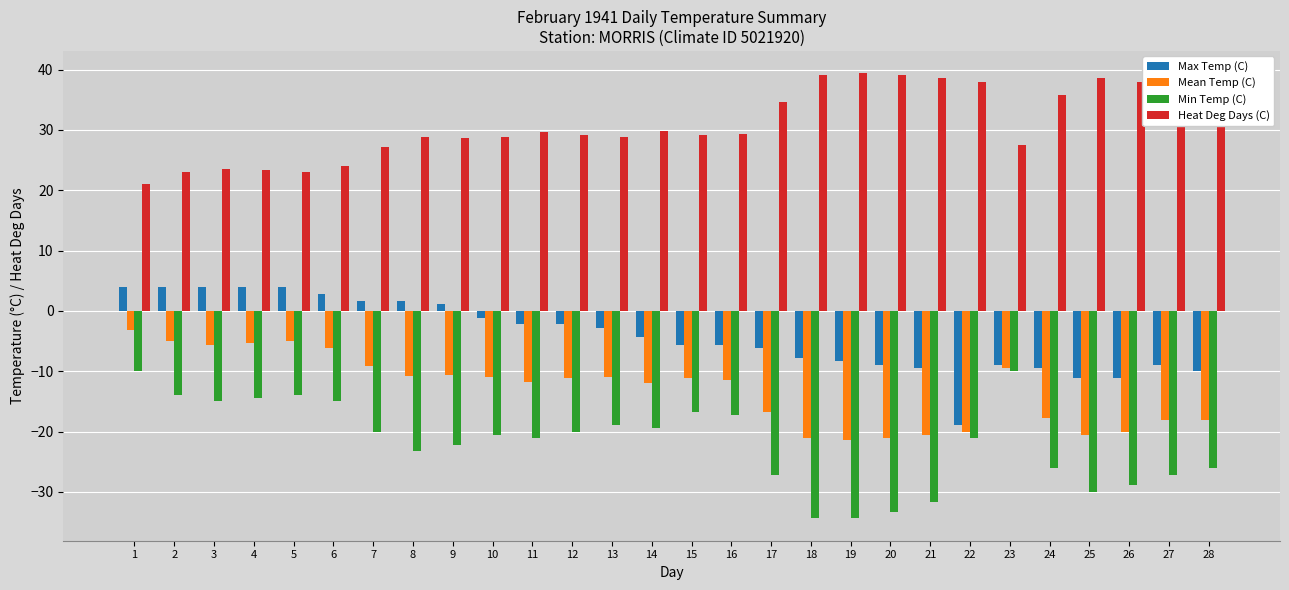

Which category has the lowest value in the Heat Deg Days (C) series?

1